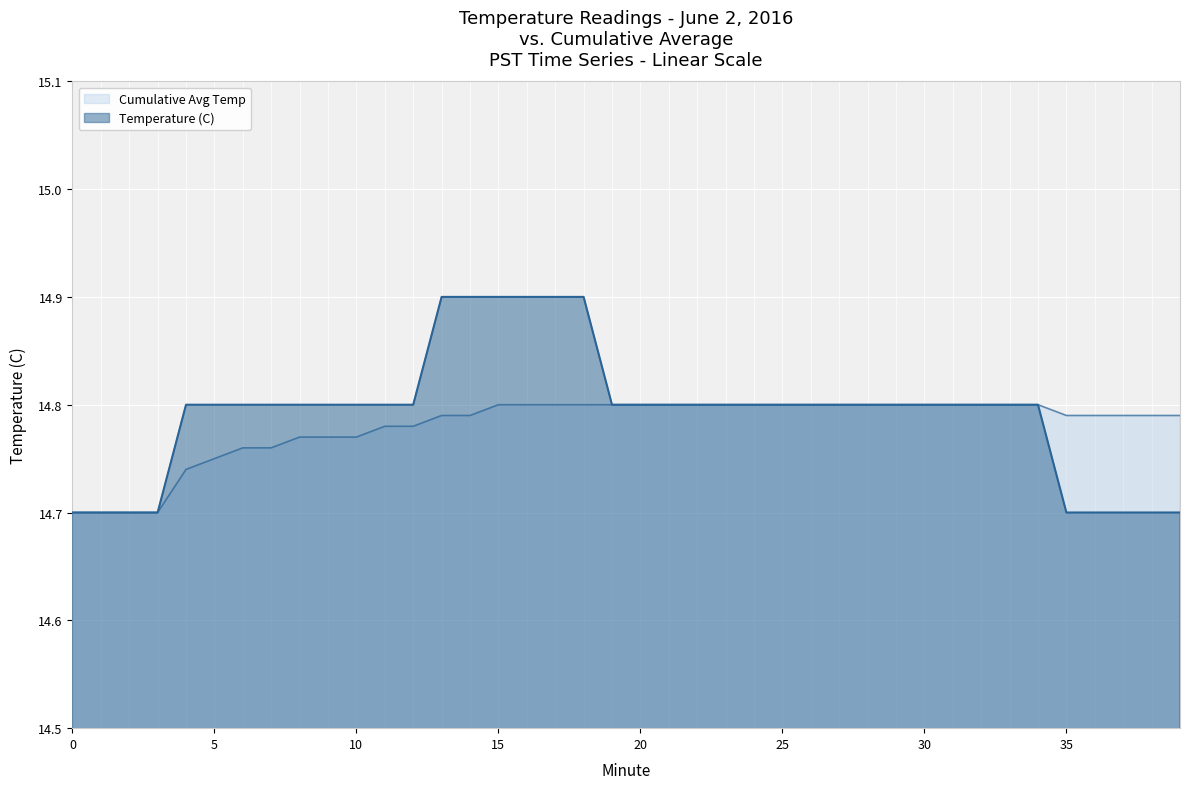

Reading left to right, list all the values displayed in this chart.

Temperature (C): 0=14.7	1=14.7	2=14.7	3=14.7	4=14.8	5=14.8	6=14.8	7=14.8	8=14.8	9=14.8	10=14.8	11=14.8	12=14.8	13=14.9	14=14.9	15=14.9	16=14.9	17=14.9	18=14.9	19=14.8	20=14.8	21=14.8	22=14.8	23=14.8	24=14.8	25=14.8	26=14.8	27=14.8	28=14.8	29=14.8	30=14.8	31=14.8	32=14.8	33=14.8	34=14.8	35=14.7	36=14.7	37=14.7	38=14.7	39=14.7
Cumulative Avg Temp: 0=14.7	1=14.7	2=14.7	3=14.7	4=14.7	5=14.8	6=14.8	7=14.8	8=14.8	9=14.8	10=14.8	11=14.8	12=14.8	13=14.8	14=14.8	15=14.8	16=14.8	17=14.8	18=14.8	19=14.8	20=14.8	21=14.8	22=14.8	23=14.8	24=14.8	25=14.8	26=14.8	27=14.8	28=14.8	29=14.8	30=14.8	31=14.8	32=14.8	33=14.8	34=14.8	35=14.8	36=14.8	37=14.8	38=14.8	39=14.8